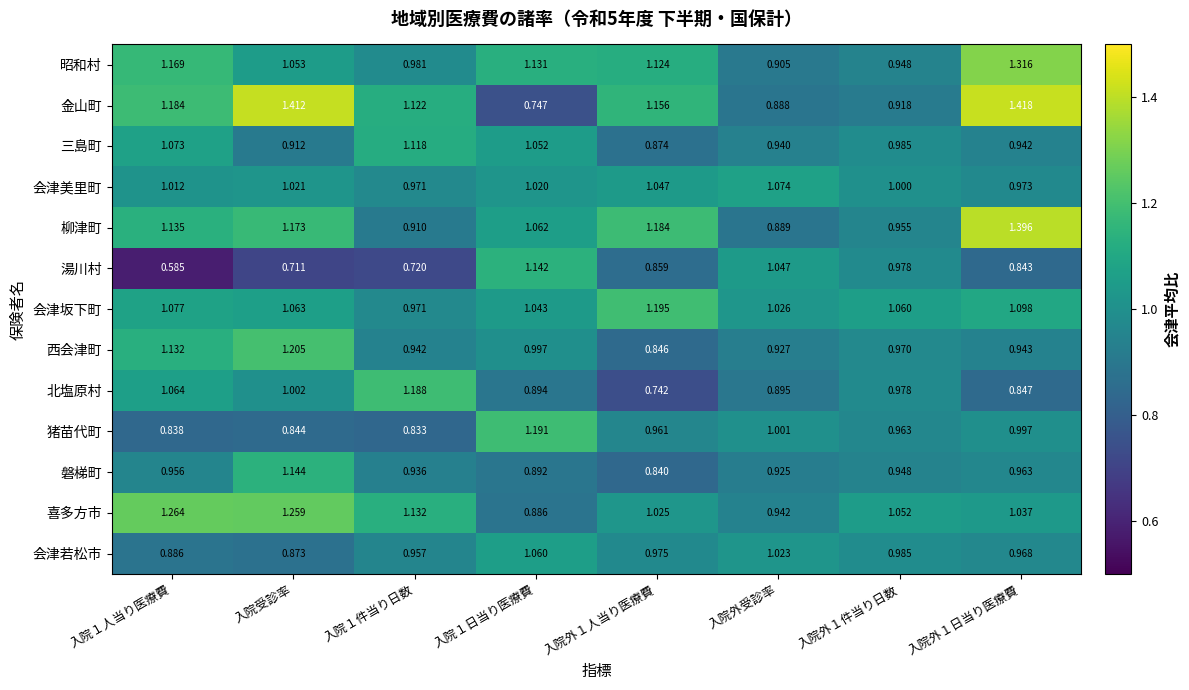

Which category has the lowest value across all series?

入院１人当り医療費